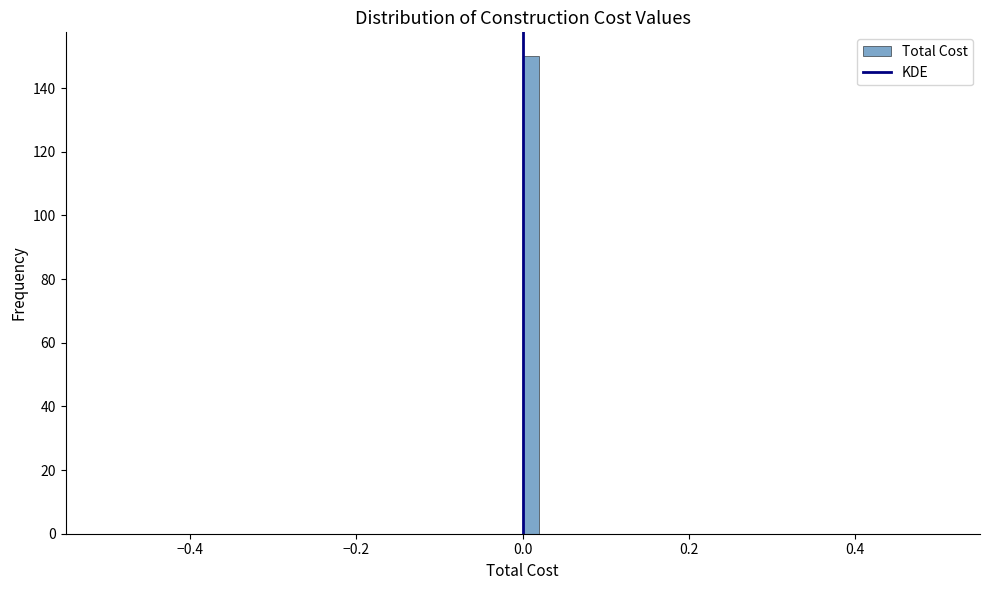

Read against the x-axis, roughly where is the centre of the tallest bar?

0.02